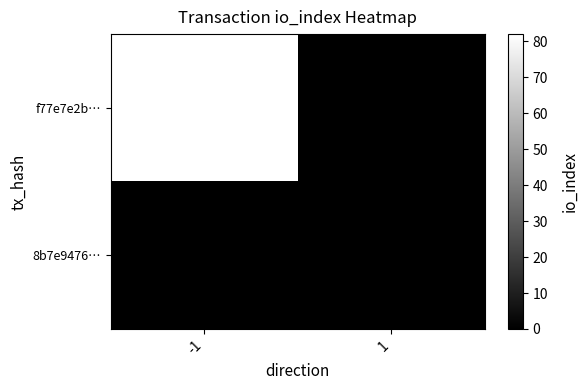

Which series has the widest spread of values?

f77e7e2b…